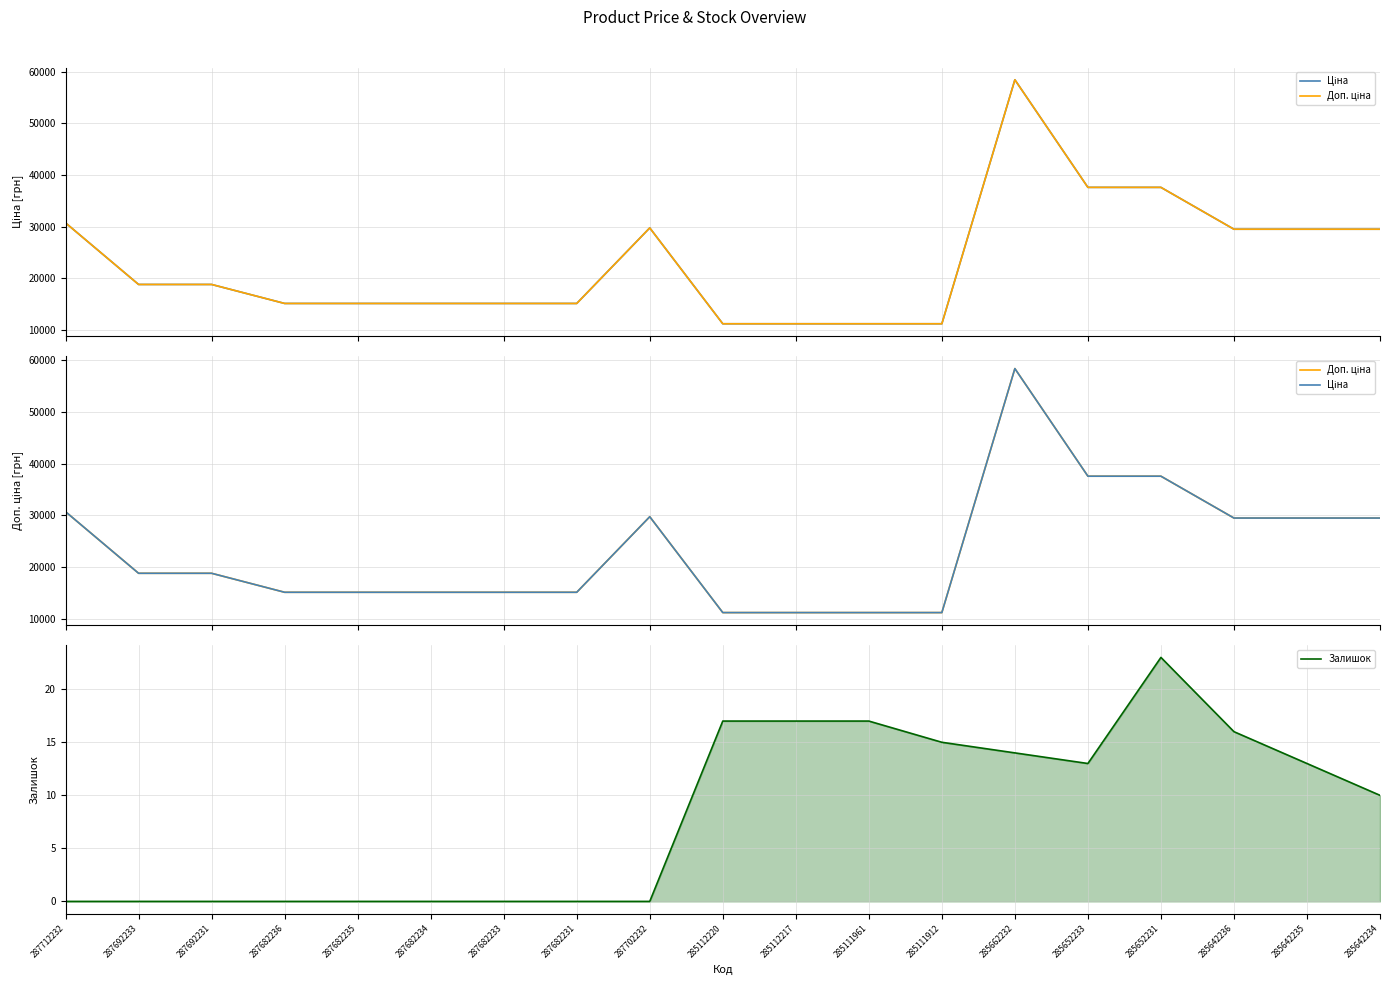

True or false: Доп. ціна has a value of 20132.2 at 285652233.

False